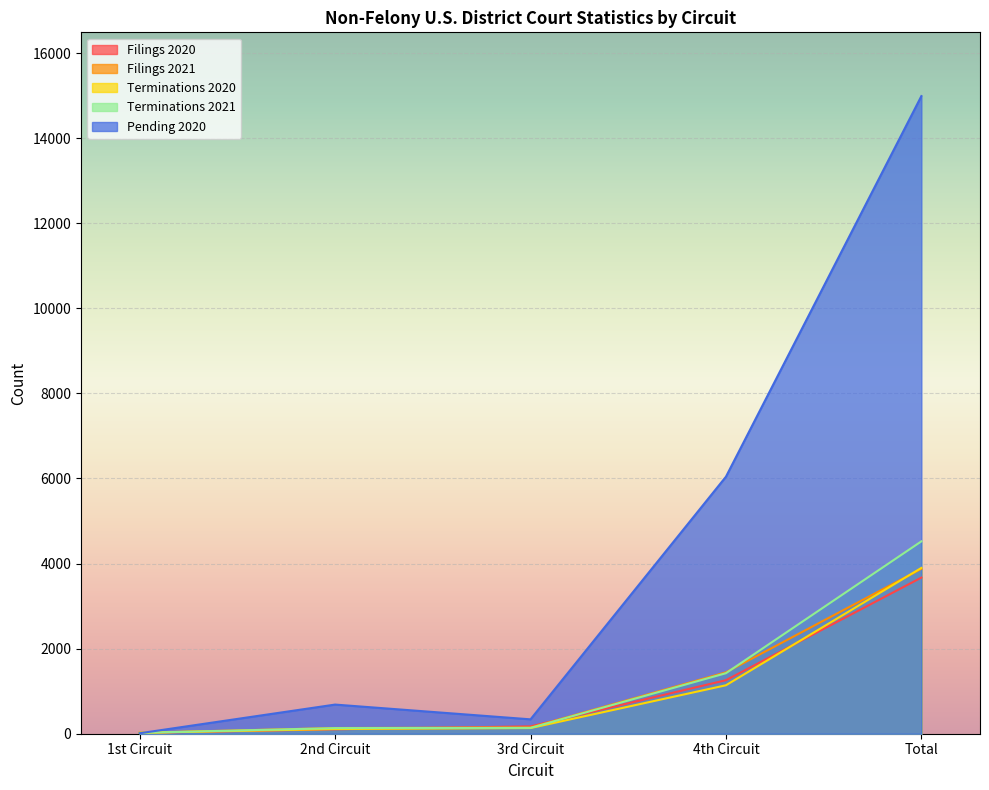

Rank the series by their maximum value, from lowest to highest.

Filings 2020, Filings 2021, Terminations 2020, Terminations 2021, Pending 2020